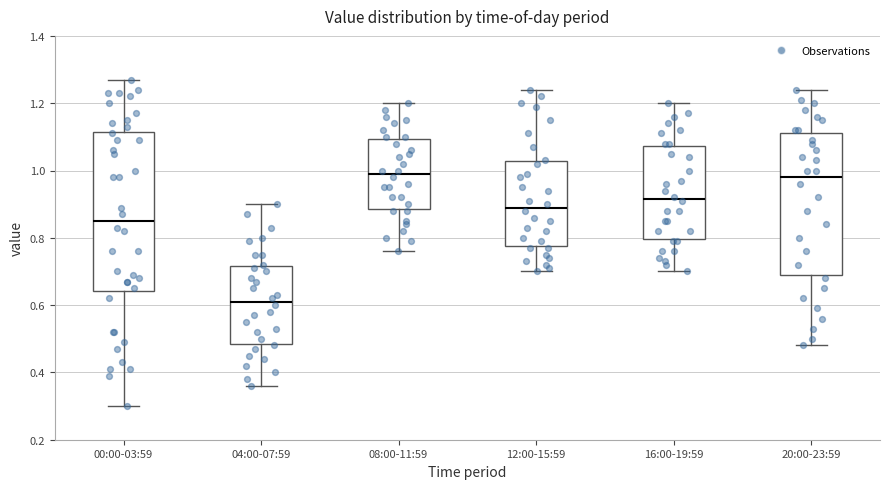

Comparing the boxes themselves (not the whiskers), which one is the tallest?

00:00-03:59